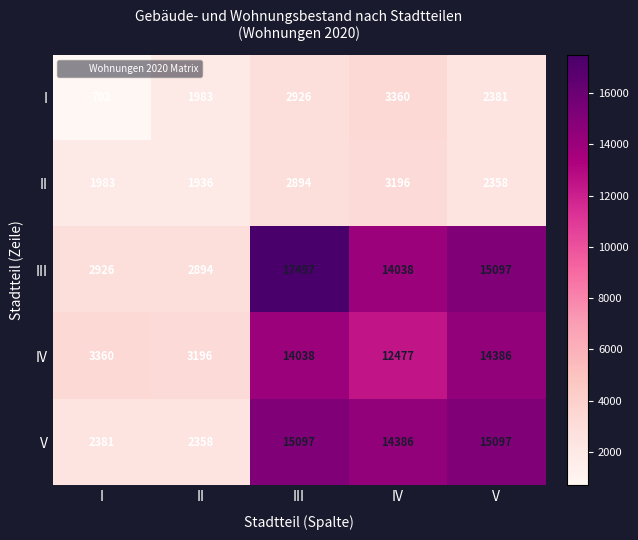

How many values in the IV series are below 12477?

2